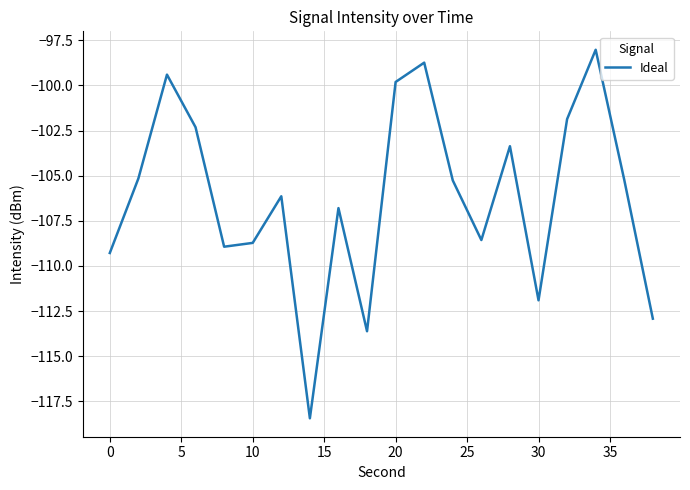

Does the chart have visible grid lines?

Yes